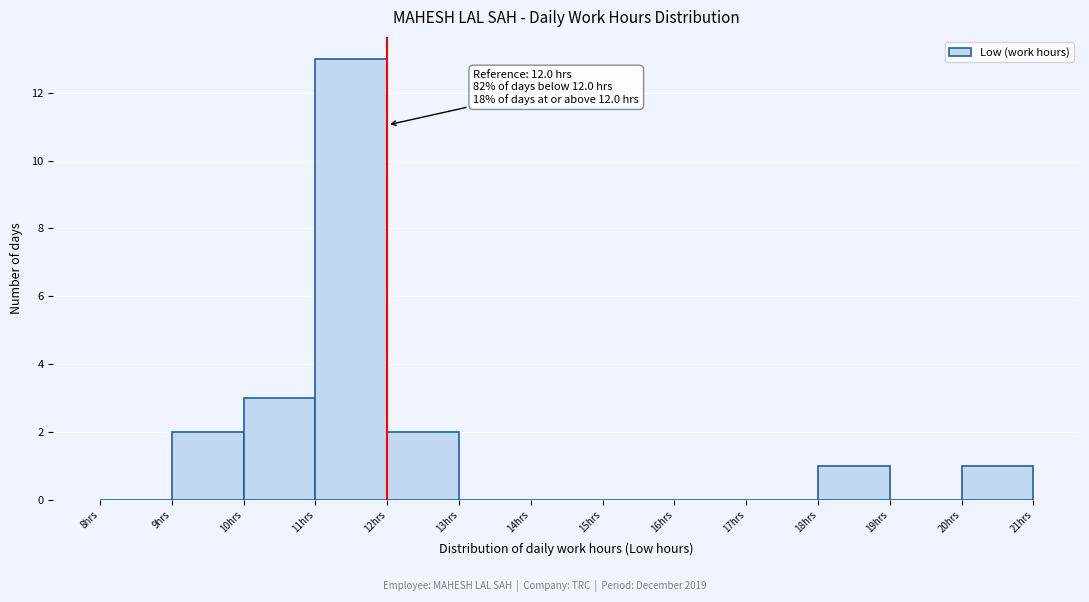

Which range on the x-axis has the tallest bar?

11 to 12